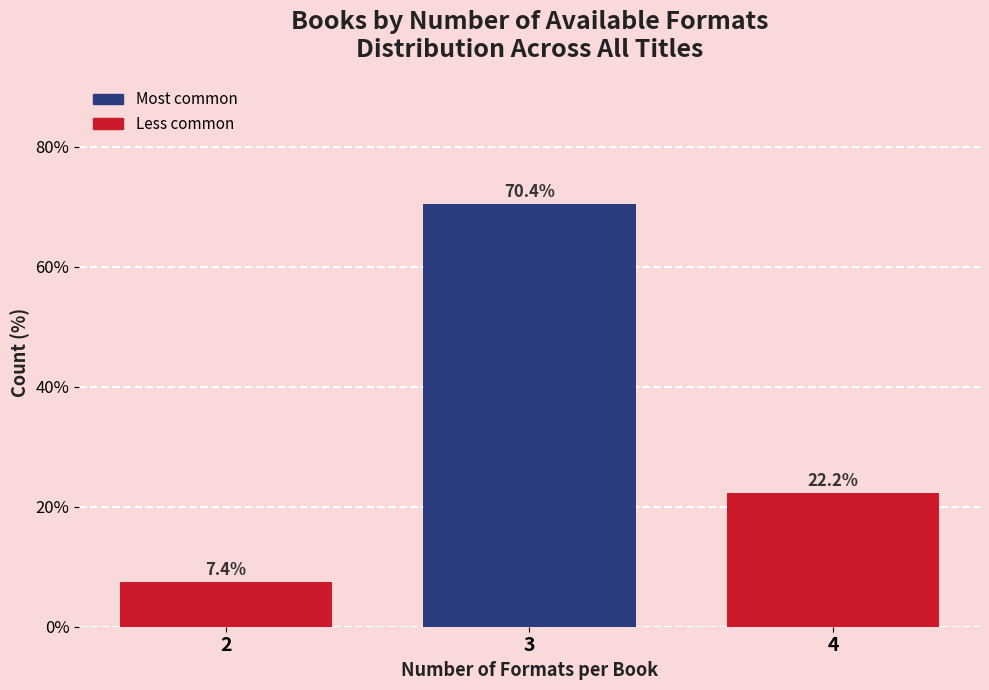

Reading left to right, transcribe all the data shown in this chart.

7.4	70.4	22.2